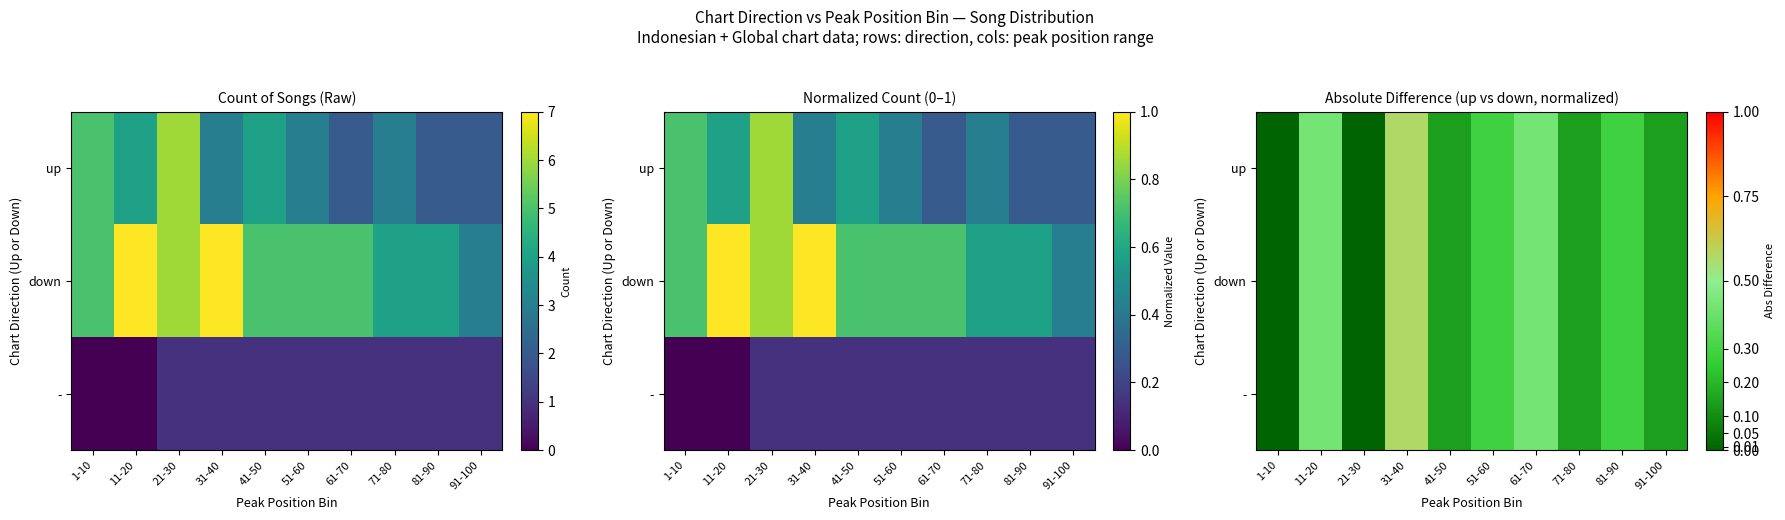

What is the difference between the second highest and second lowest values in the up series?

0.4